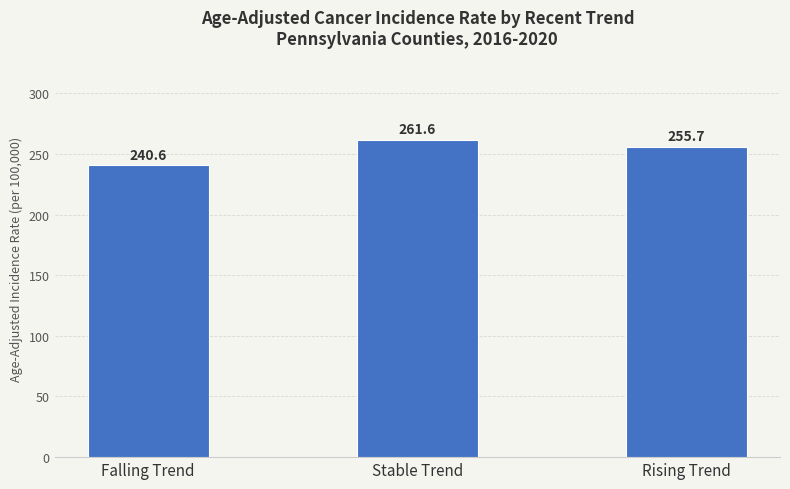

How many bars are there in total?

3